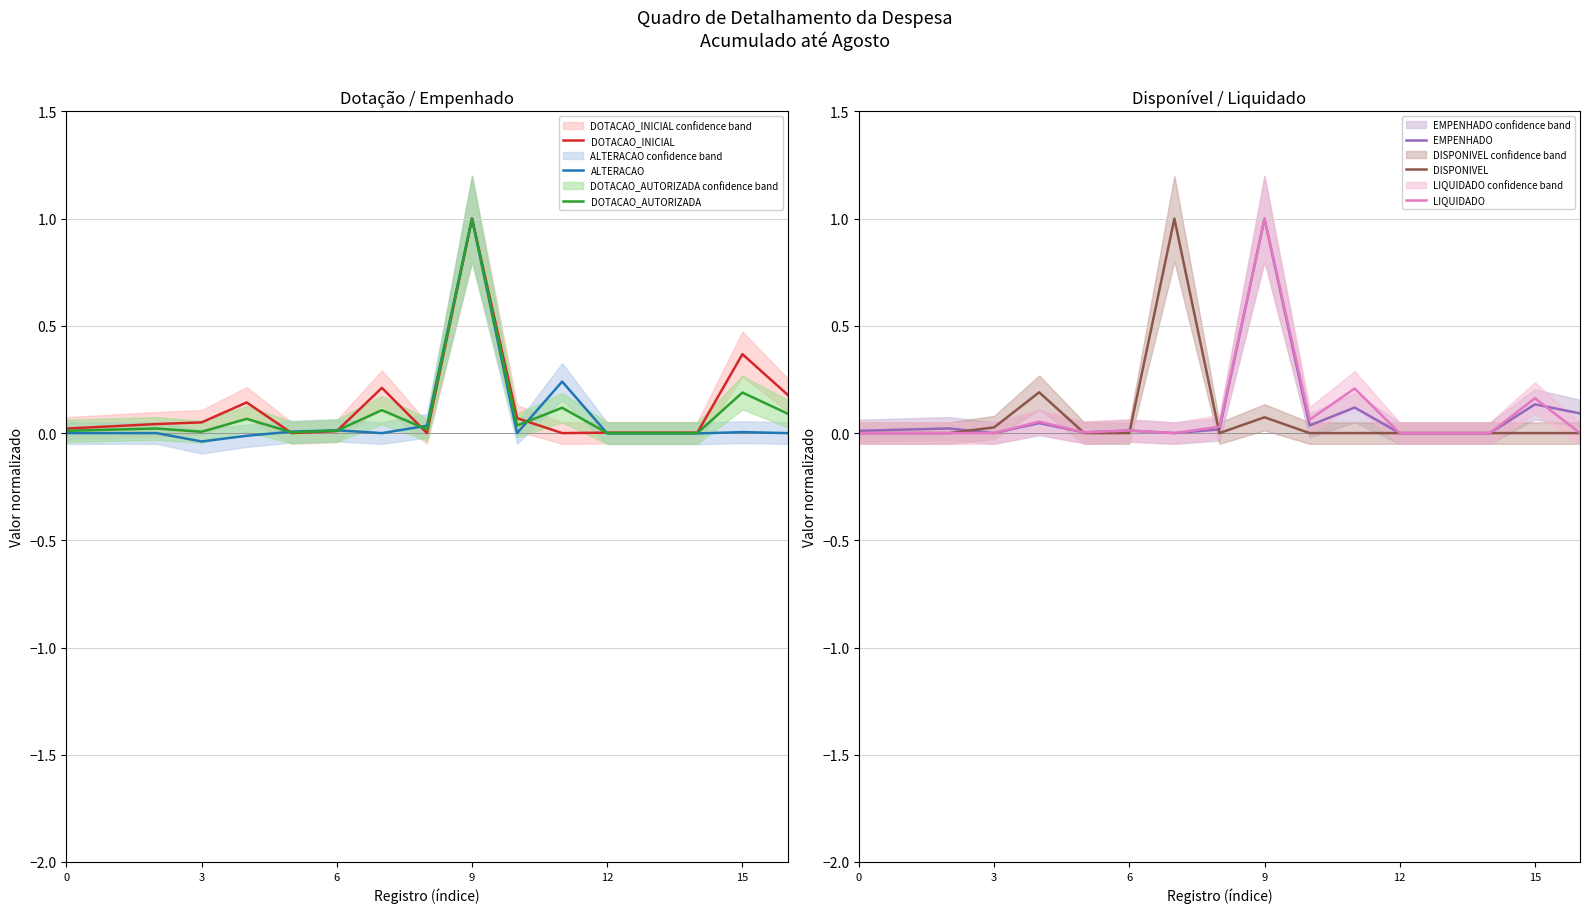

How many values in the DOTACAO_INICIAL series exceed 0?

14